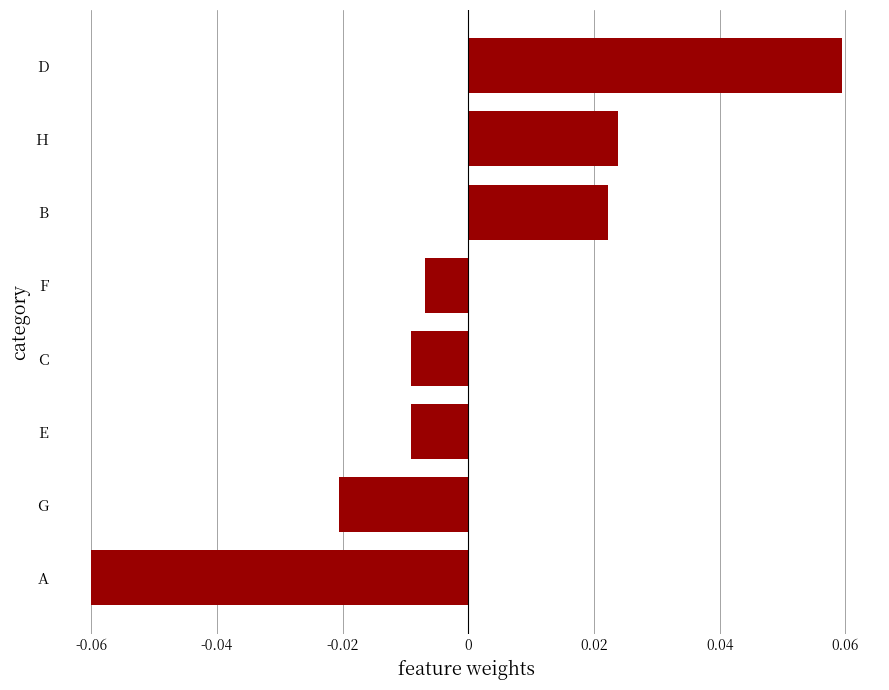

Which has a higher value, F or H?

H